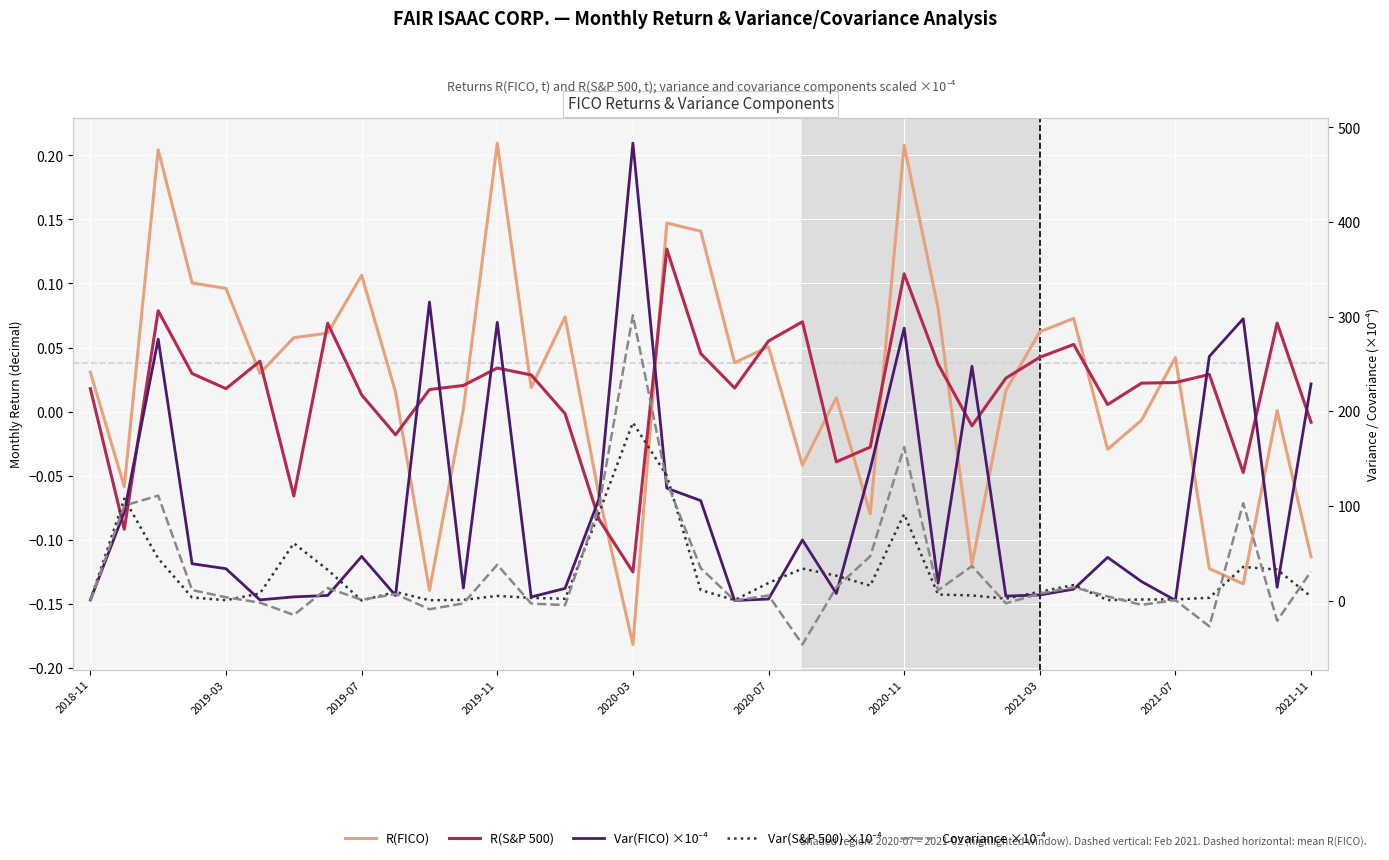

How many interior local valleys does the Covariance ×10⁻⁴ series have?

11